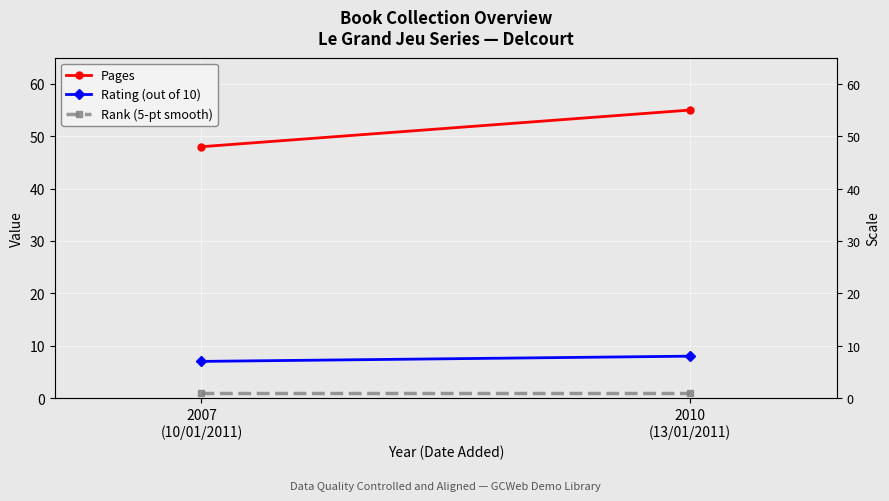

What is the label of the 1st point from the right?

2010
(13/01/2011)